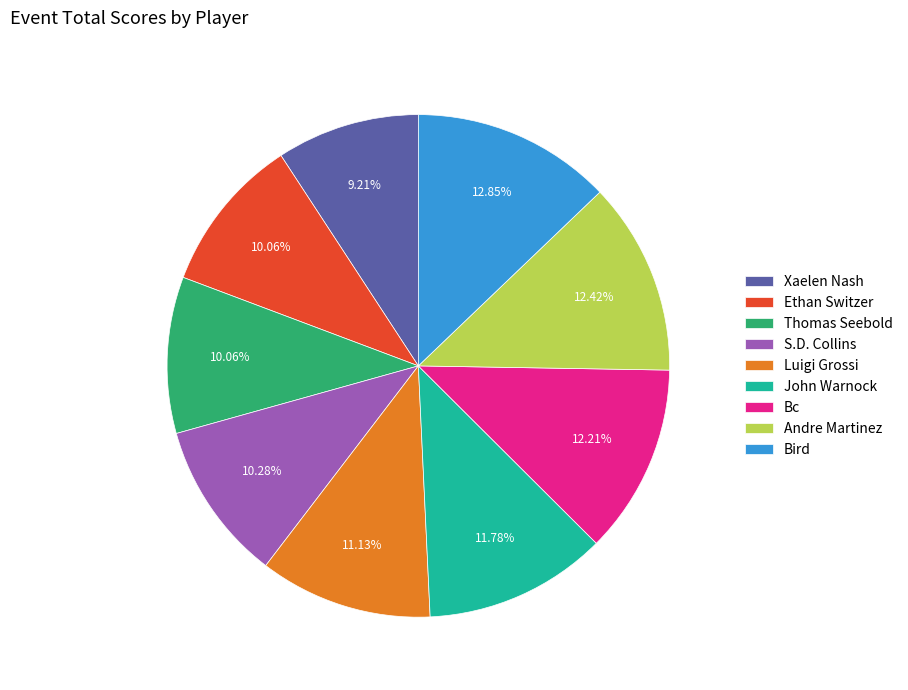

To the nearest percent, what portion does S.D. Collins represent?

10%